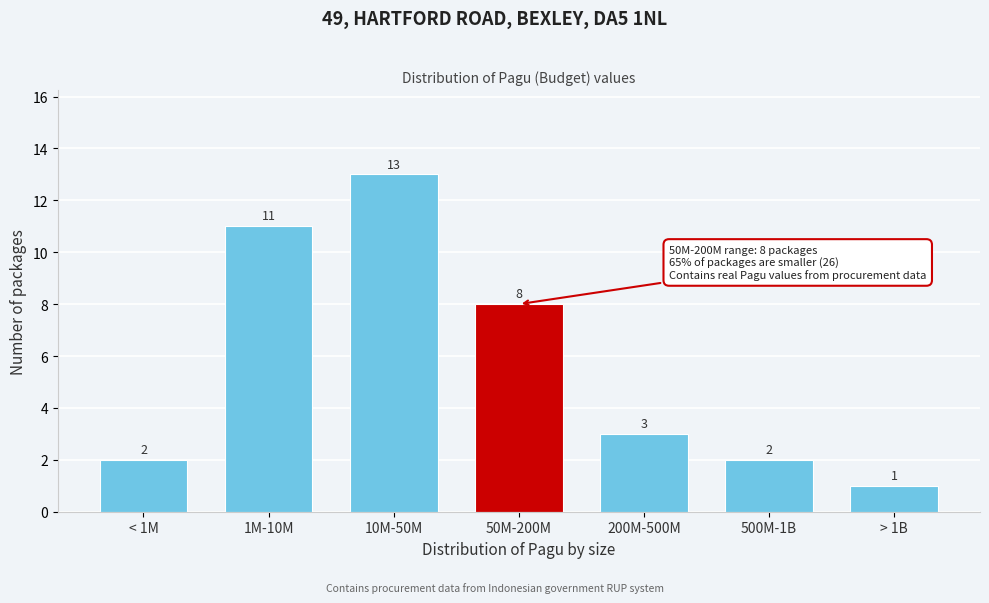

Reading left to right, what are all the values shown in this chart?

< 1M=2	1M-10M=11	10M-50M=13	50M-200M=8	200M-500M=3	500M-1B=2	> 1B=1